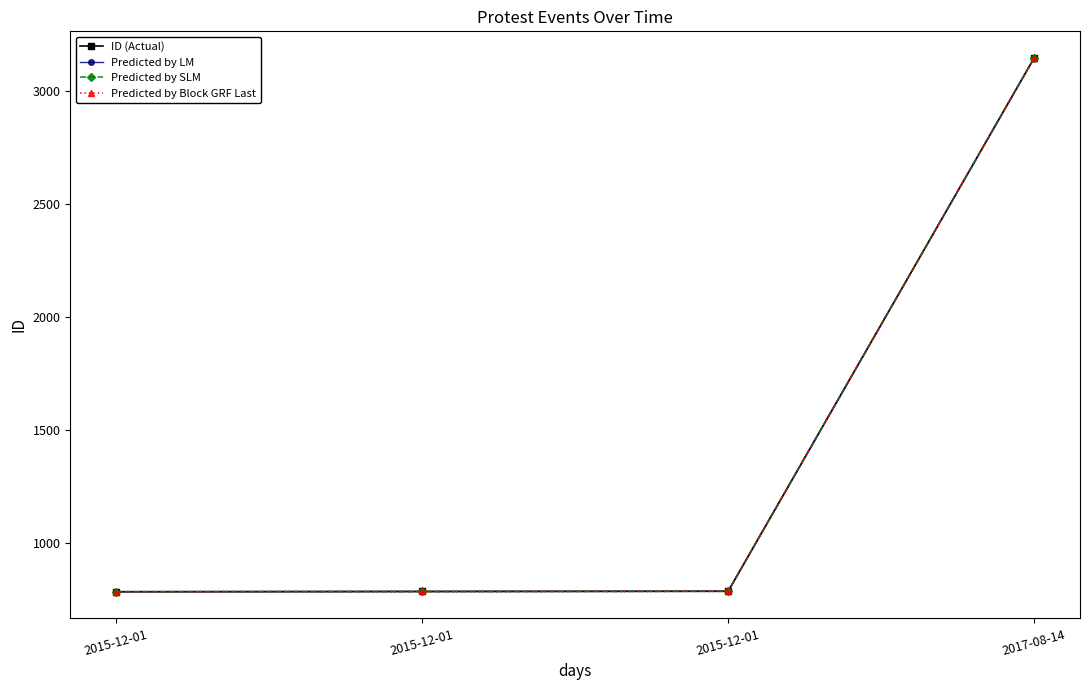

Reading right to left, extract all data points from this chart.

ID (Actual): 2017-08-14=3148	2015-12-01=784	2015-12-01=783	2015-12-01=782
Predicted by LM: 2017-08-14=3148	2015-12-01=784	2015-12-01=783	2015-12-01=782
Predicted by SLM: 2017-08-14=3148	2015-12-01=784	2015-12-01=783	2015-12-01=782
Predicted by Block GRF Last: 2017-08-14=3148	2015-12-01=784	2015-12-01=783	2015-12-01=782